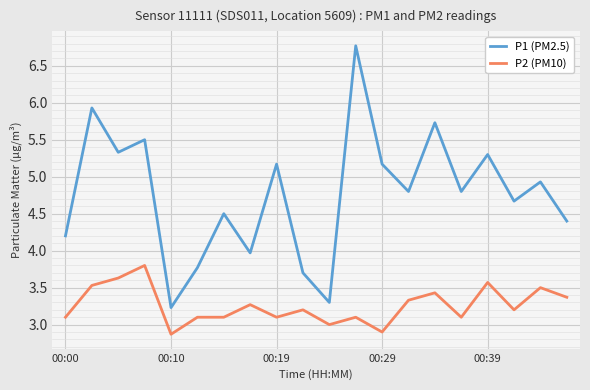

What is the difference between the maximum and minimum values in the P2 (PM10) series?

0.9